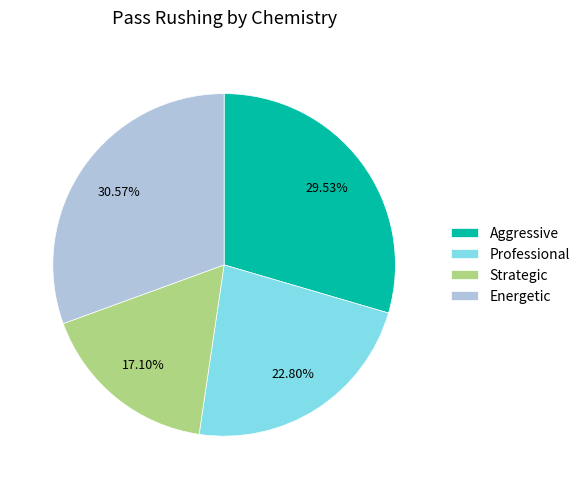

Does Professional account for over 50% of the chart?

No